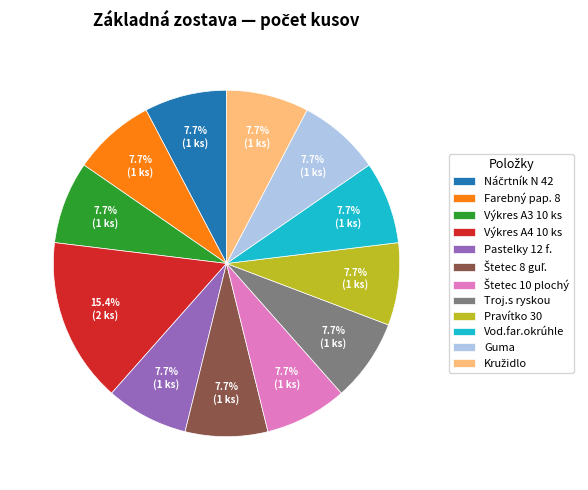

How many segments does this pie chart have?

12